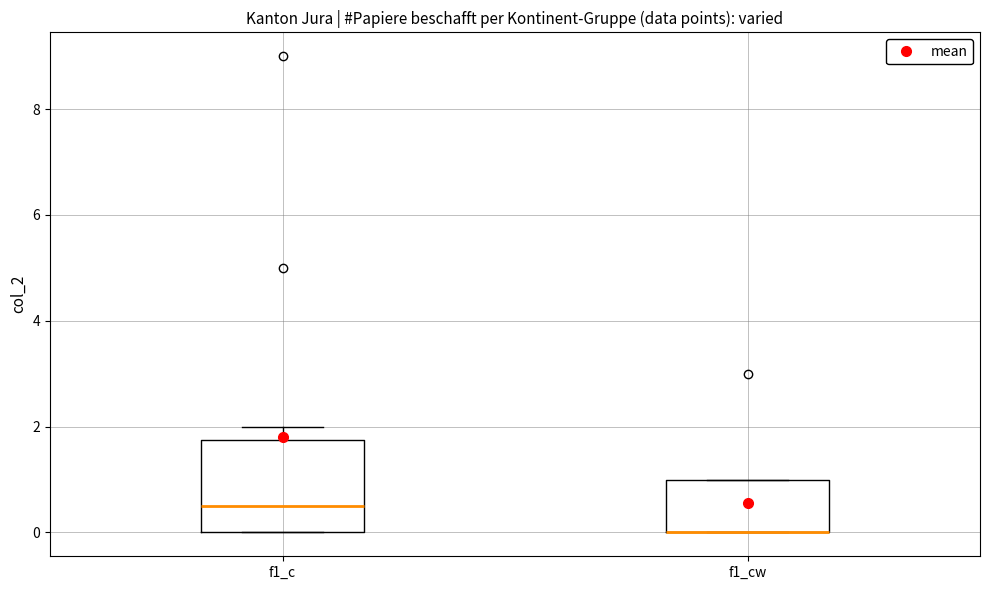

Comparing the boxes themselves (not the whiskers), which one is the tallest?

f1_c